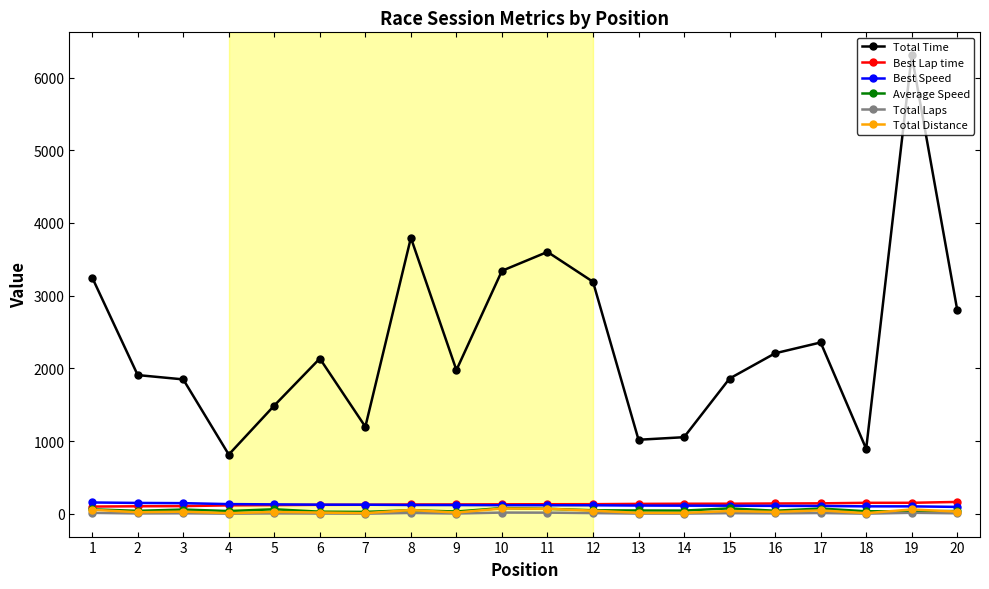

True or false: Total Distance has more than 2 points higher than both neighbors.

True